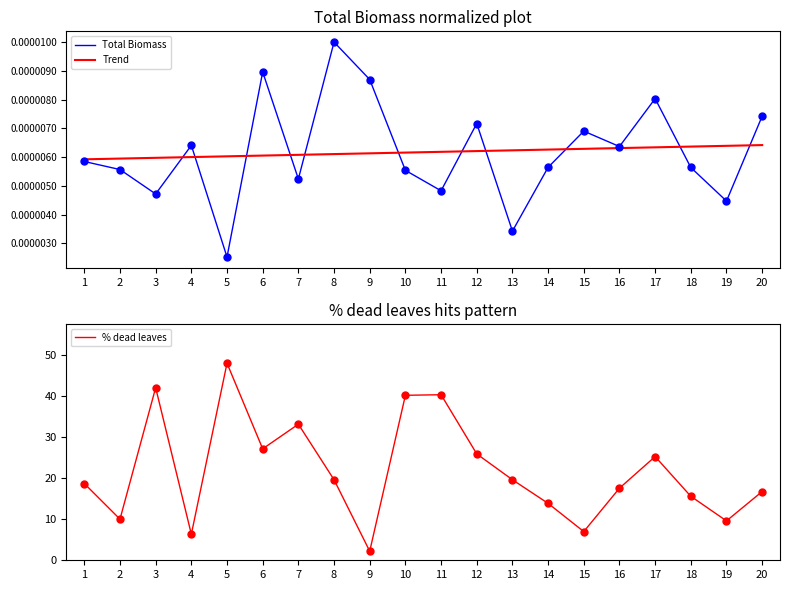

At how many categories does at least one series exceed 13?

15